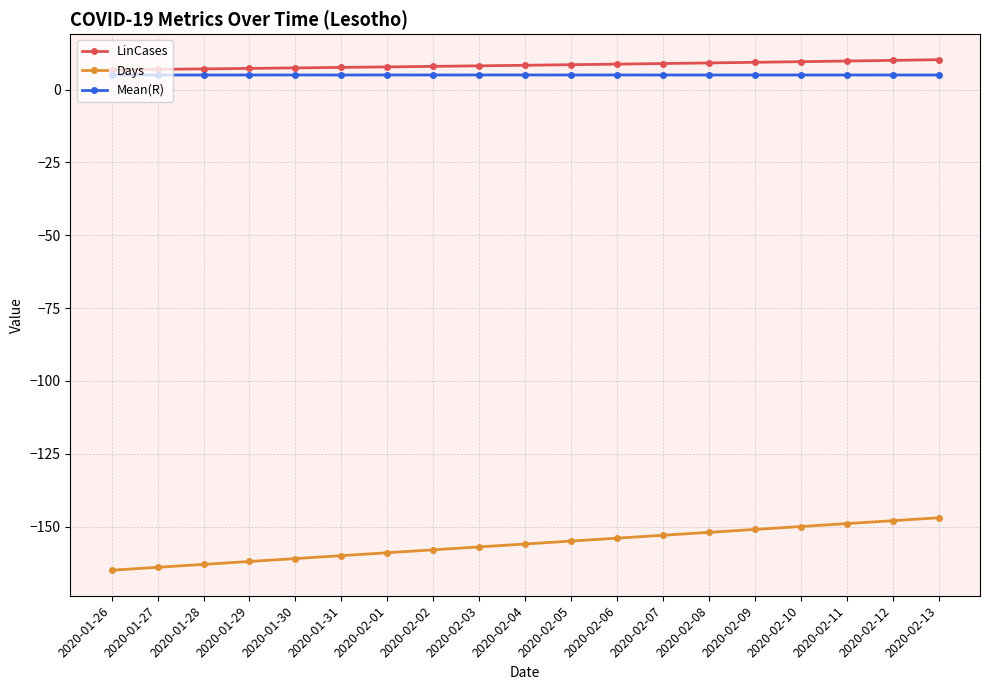

The value of LinCases at 2020-02-11 is 15.6. True or false?

False